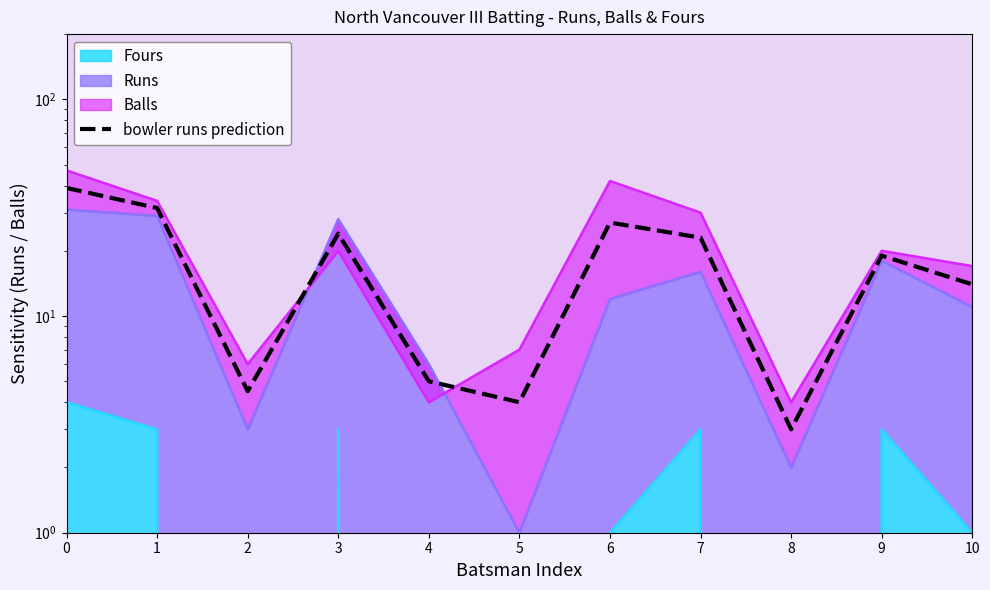

What is the value of the 11th point from the left?

14.0